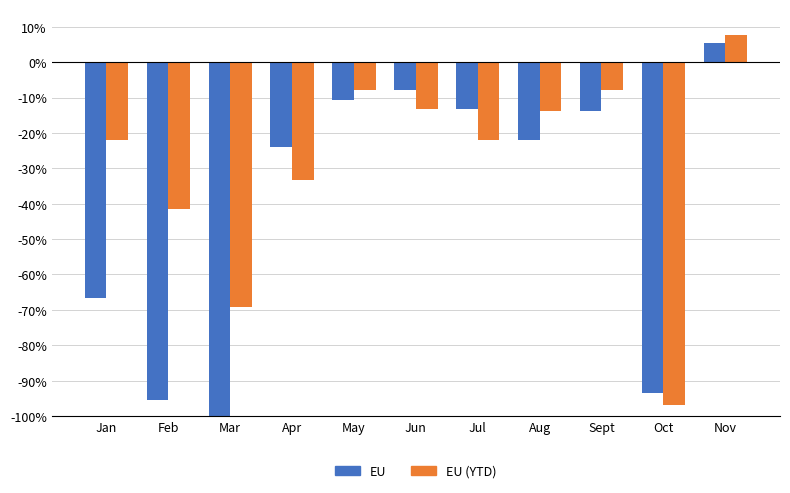

Does the chart contain stacked bars?

No